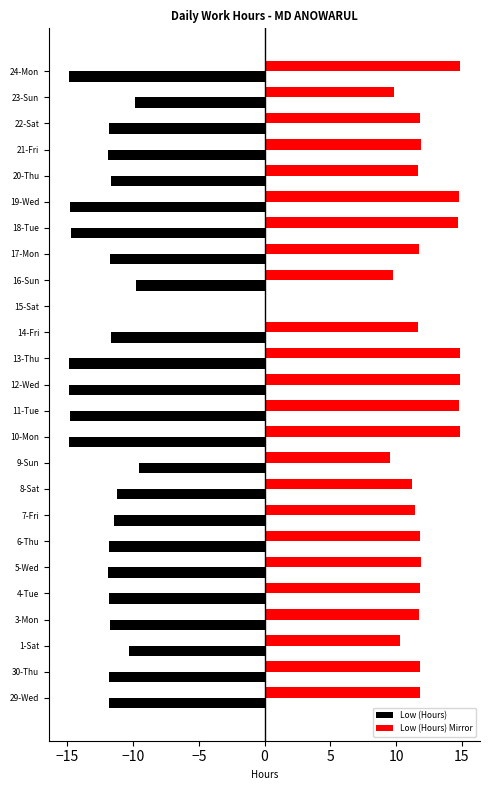

Which series has the largest total across all categories?

Low (Hours) Mirror